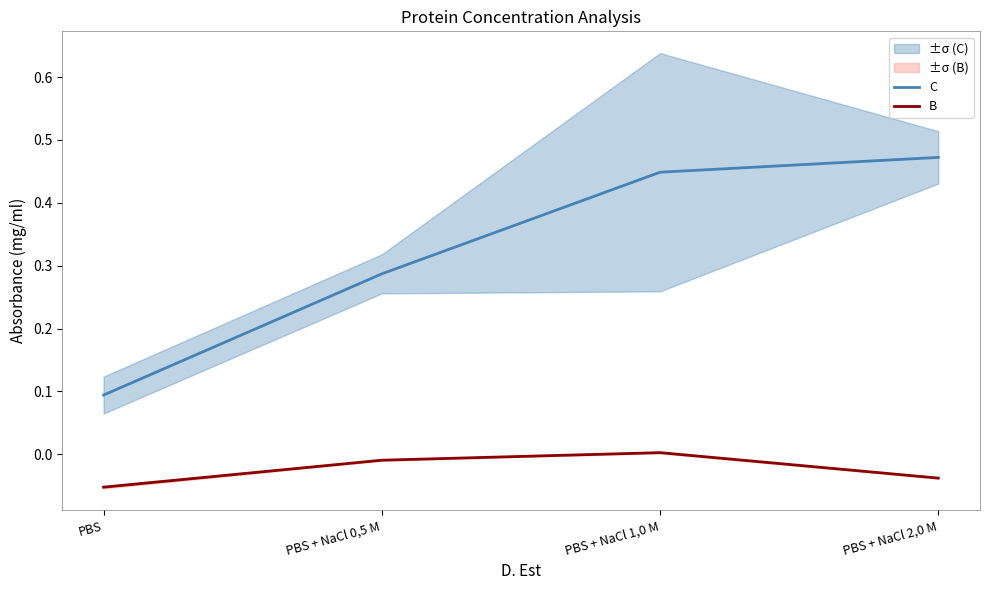

What is the difference between the second highest and minimum values in the C series?

0.4